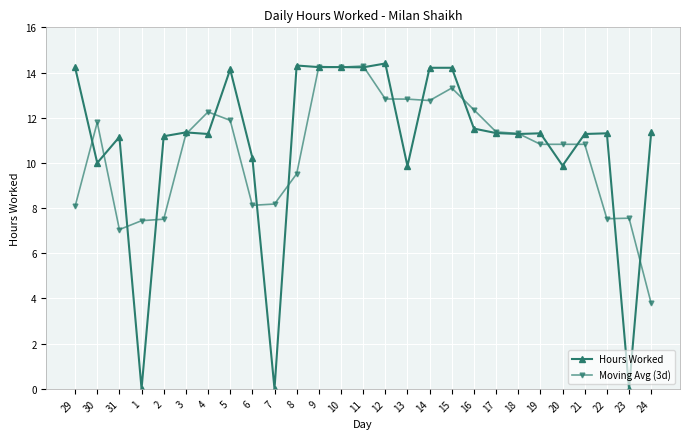

What is the value of the Moving Avg (3d) point at the 2nd from the left?

11.8